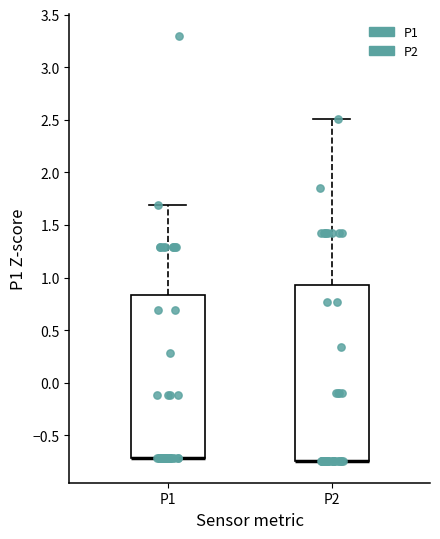

Reading left to right, read every box against the y-axis: the position of its median line, the range the box covers, and the ends of its whiskers. The values are not printed on the chart, so give them approximately, as read against the axis.

P1: median -0.70 (drawn on the box's lower edge), box -0.70 to 0.85, whiskers -0.70 to 1.70
P2: median -0.75 (drawn on the box's lower edge), box -0.75 to 0.95, whiskers -0.75 to 2.50